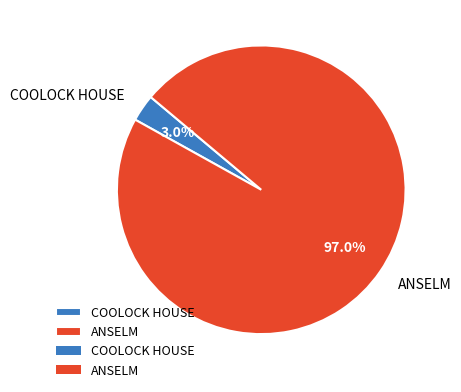

To the nearest percent, what is the average slice percentage?

50%